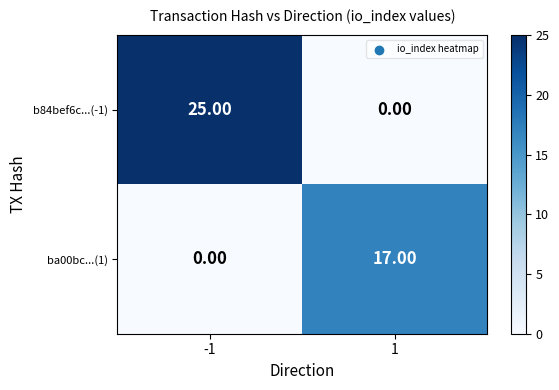

What is the total value across all series at 1?

17